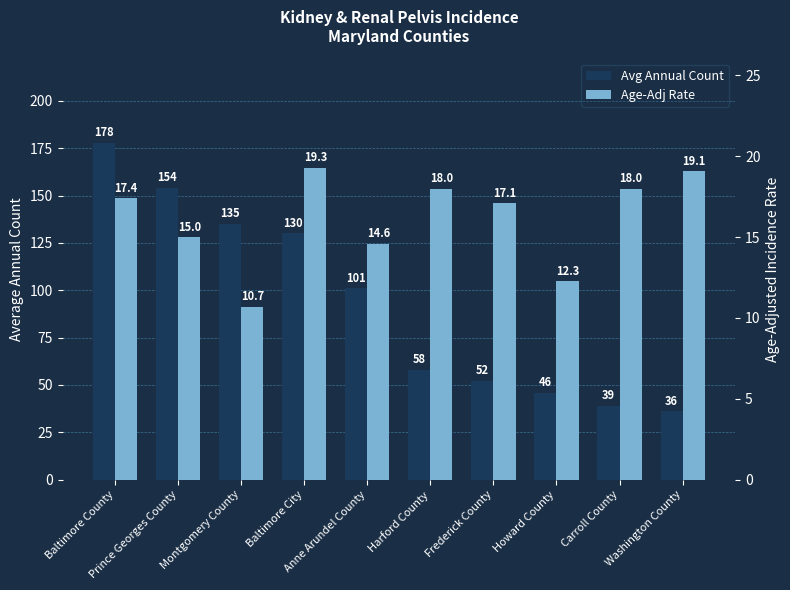

Reading right to left, transcribe all the data shown in this chart.

Avg Annual Count: Washington County=36.0	Carroll County=39.0	Howard County=46.0	Frederick County=52.0	Harford County=58.0	Anne Arundel County=101.0	Baltimore City=130.0	Montgomery County=135.0	Prince Georges County=154.0	Baltimore County=178.0
Age-Adj Rate: Washington County=19.1	Carroll County=18.0	Howard County=12.3	Frederick County=17.1	Harford County=18.0	Anne Arundel County=14.6	Baltimore City=19.3	Montgomery County=10.7	Prince Georges County=15.0	Baltimore County=17.4